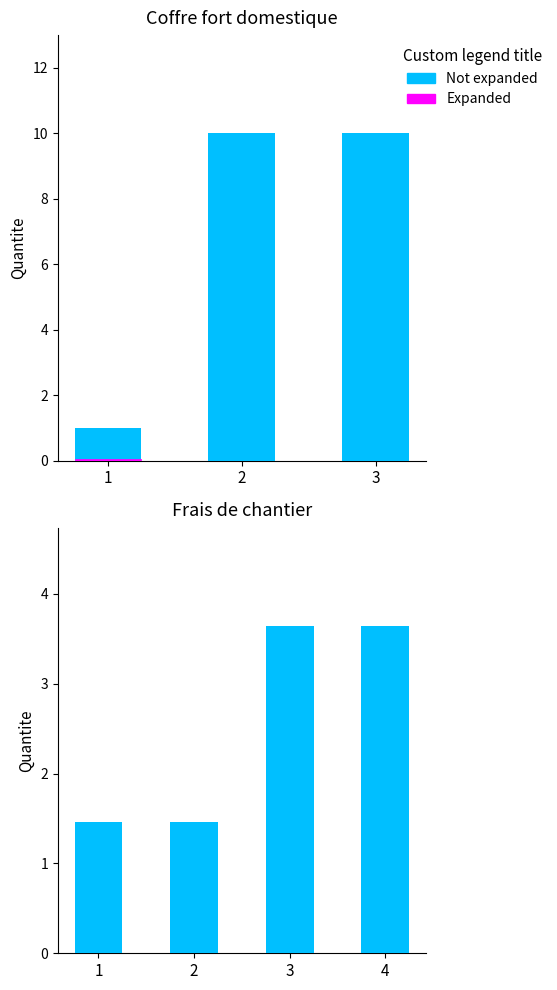

What is the difference between the highest and lowest values at 4?

3.6